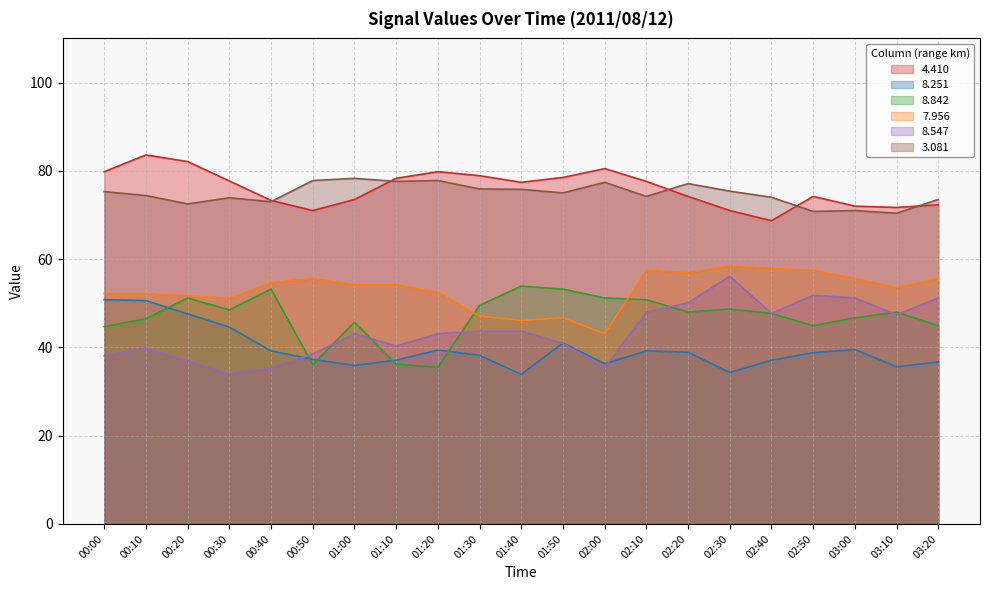

Is it true that 3.081 equals 121.4 at 01:20?

False